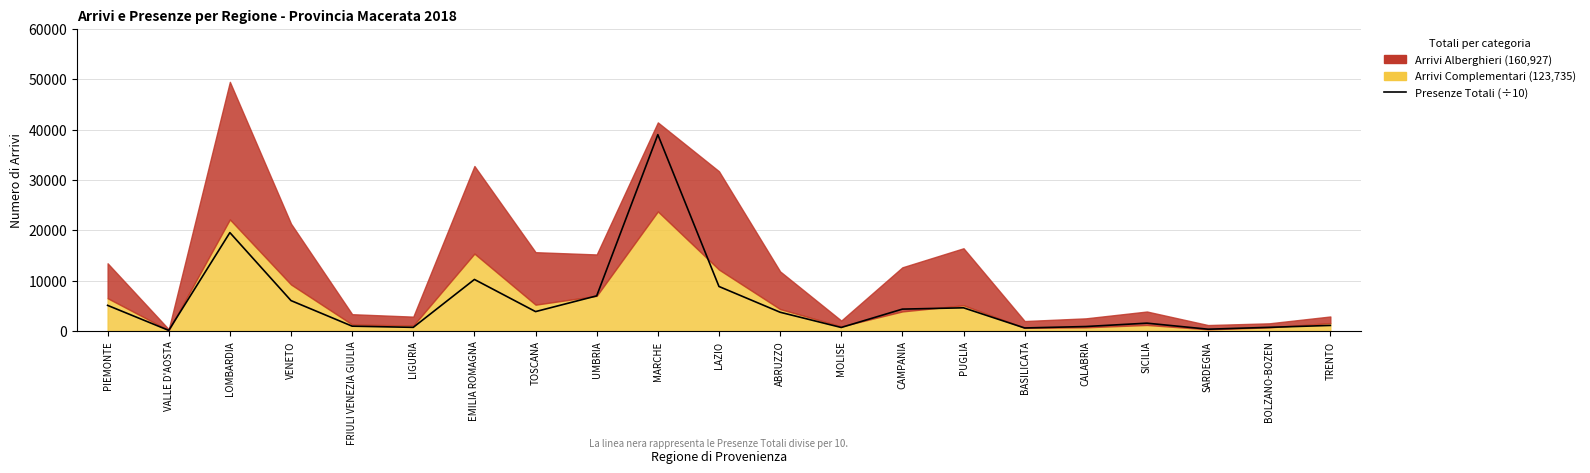

Count the number of values greater than 3741.

11